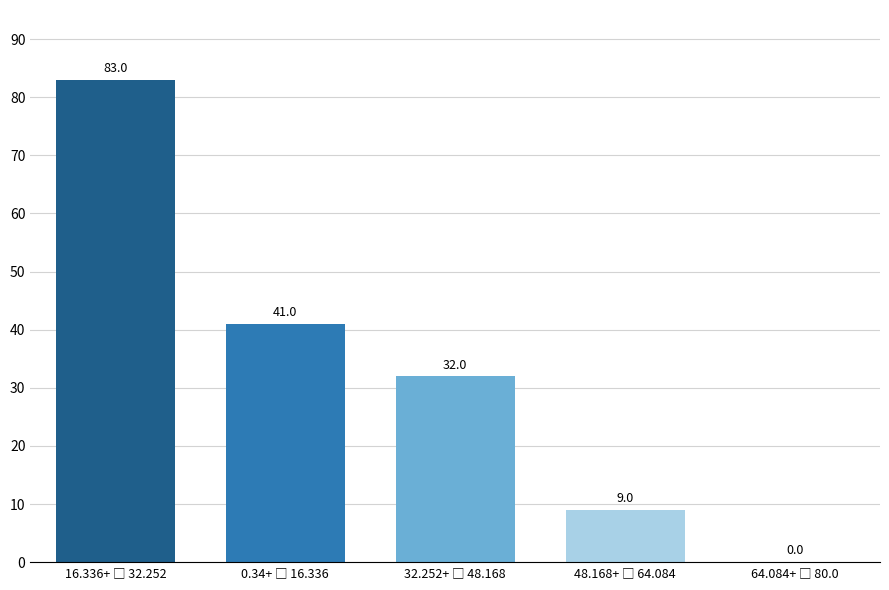

What is the greatest value displayed?

83